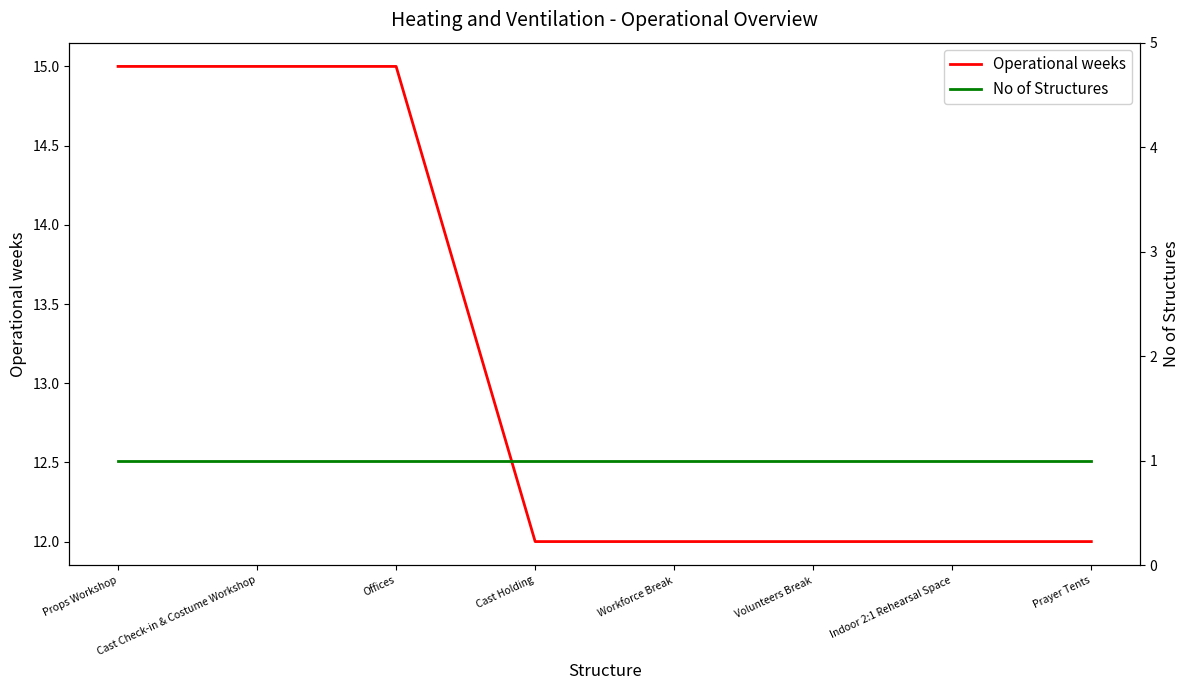

True or false: No of Structures and Operational weeks cross at least once.

False